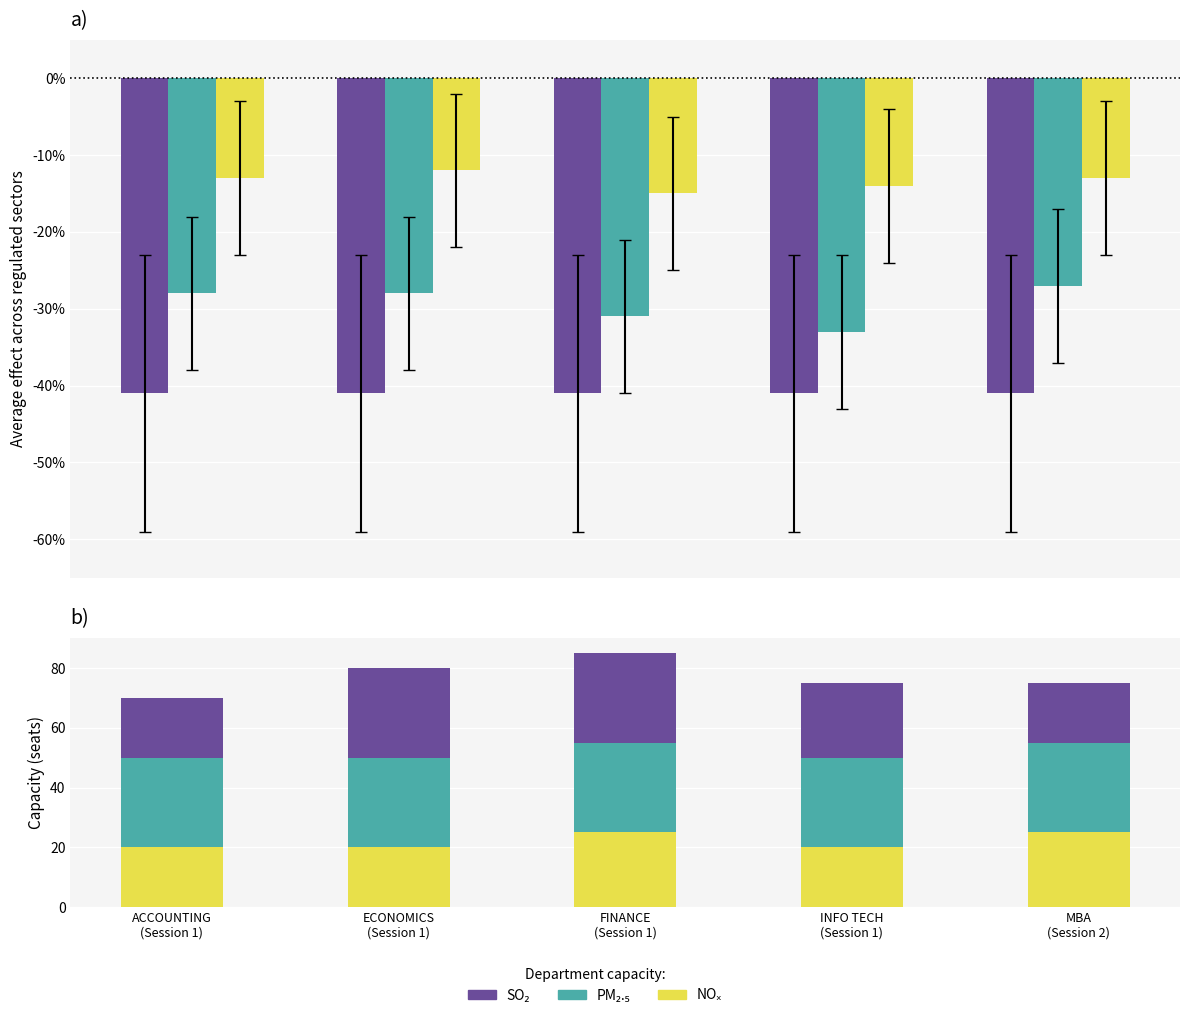

What are all the series names shown in the legend?

SO2, PM2.5, NOx